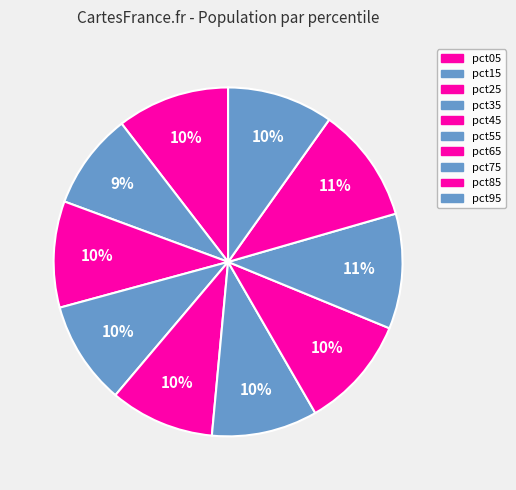

To the nearest percent, what is the combined percentage of pct85 and pct55?

21%